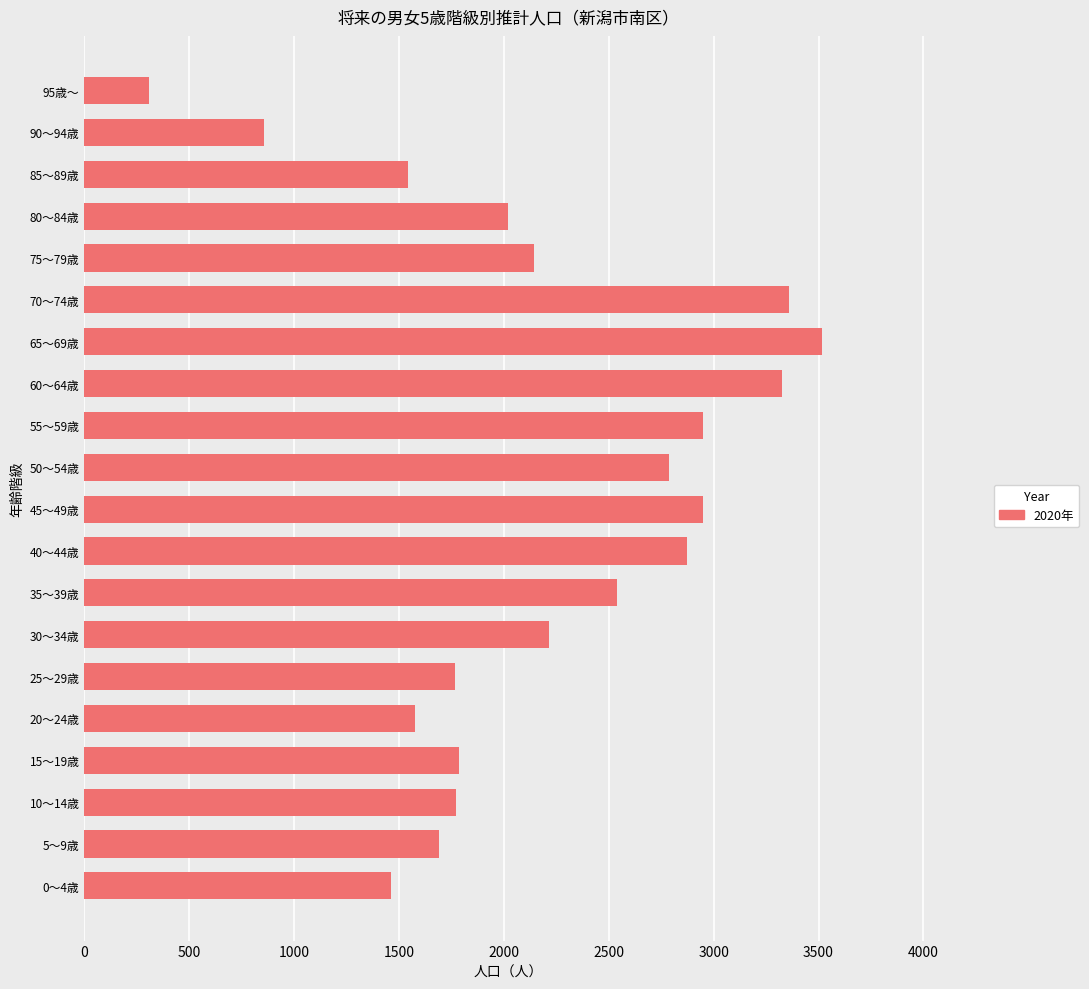

Read the value at 45～49歳, to the nearest 10.

2950